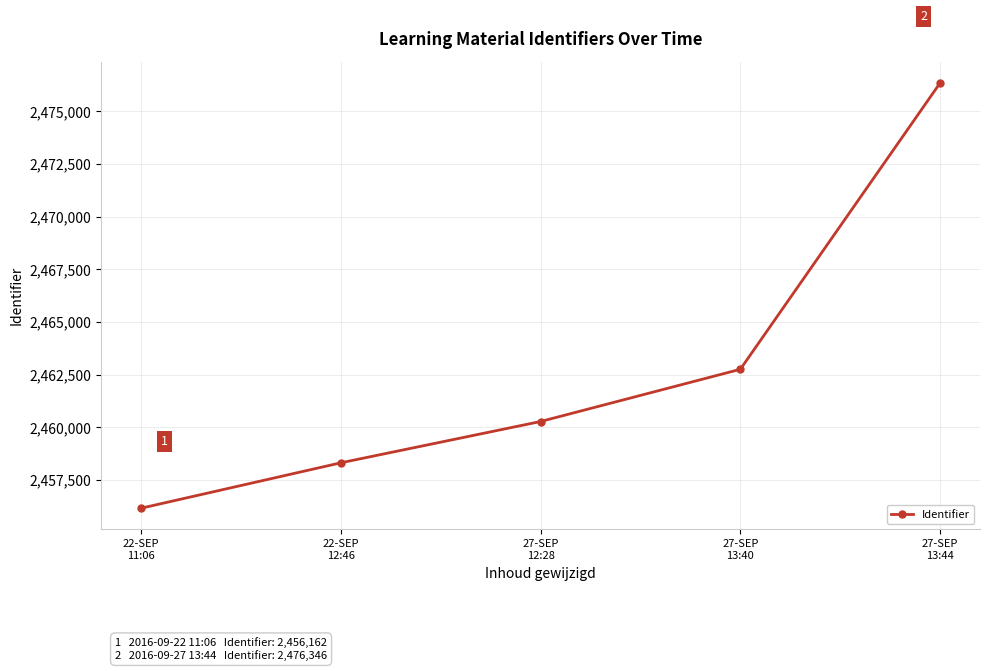

True or false: there are more than 0 points higher than both neighbors.

False